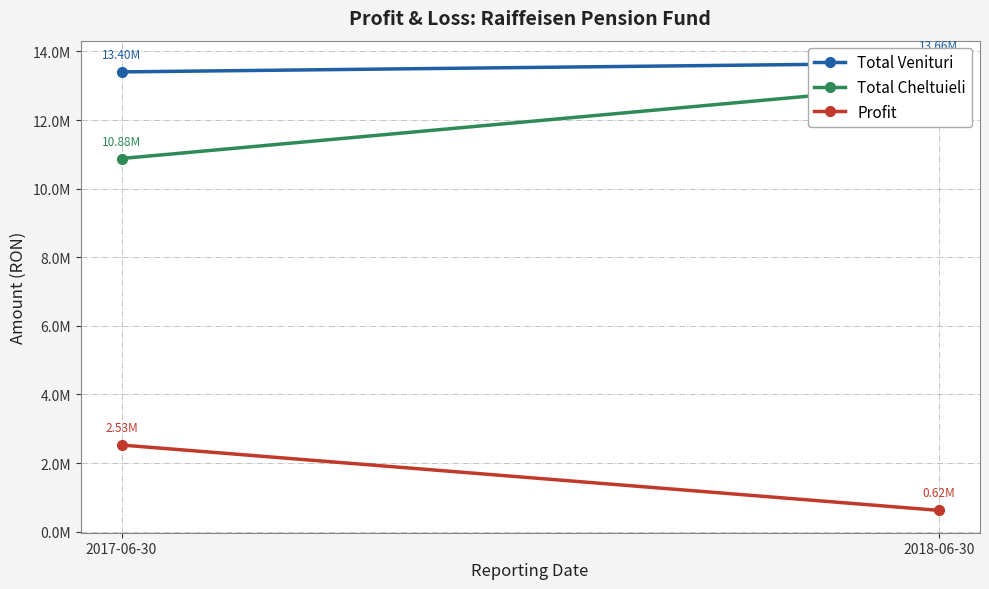

At how many categories does at least one series exceed 12927090?

2